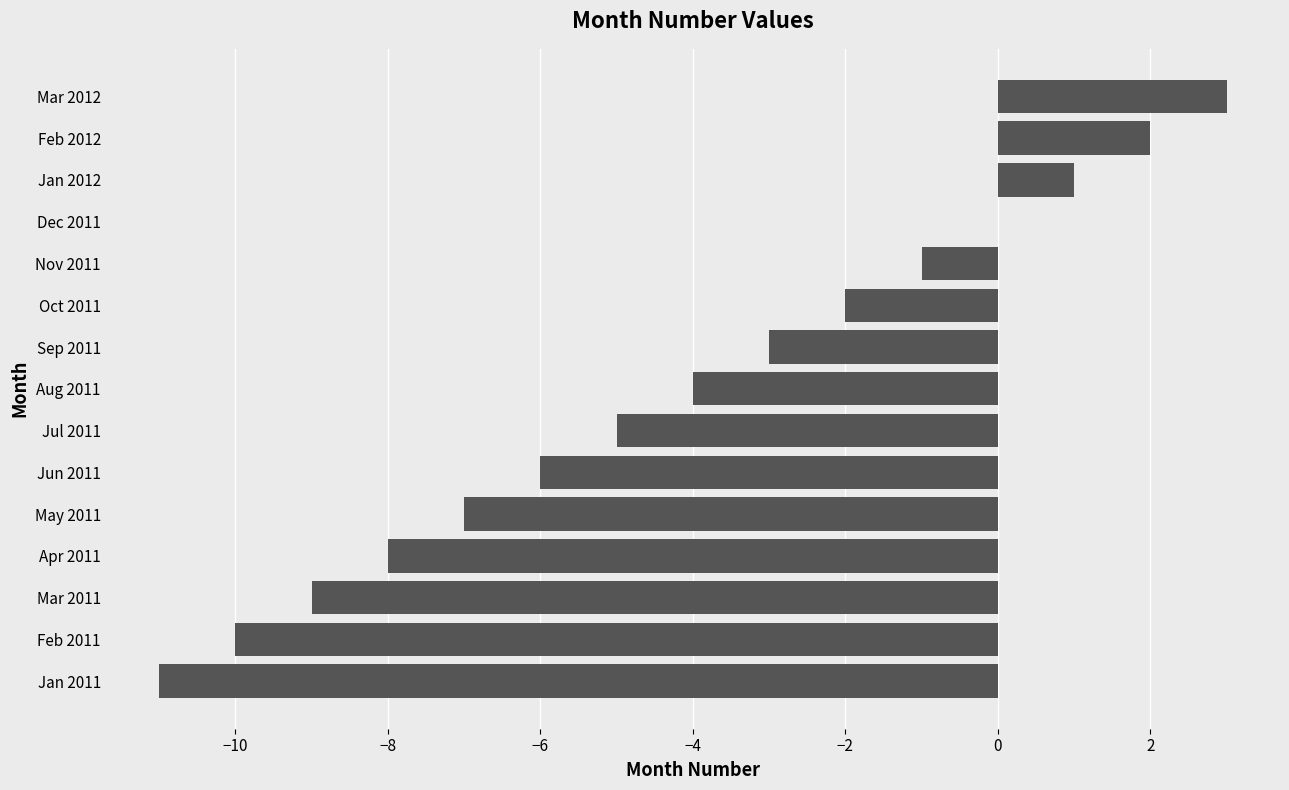

Reading bottom to top, extract all data points from this chart.

Jan 2011=-11	Feb 2011=-10	Mar 2011=-9	Apr 2011=-8	May 2011=-7	Jun 2011=-6	Jul 2011=-5	Aug 2011=-4	Sep 2011=-3	Oct 2011=-2	Nov 2011=-1	Dec 2011=0	Jan 2012=1	Feb 2012=2	Mar 2012=3